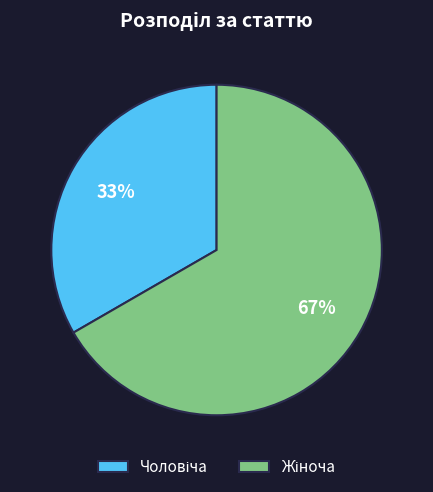

What percentage is the Чоловіча slice, to the nearest percent?

33%